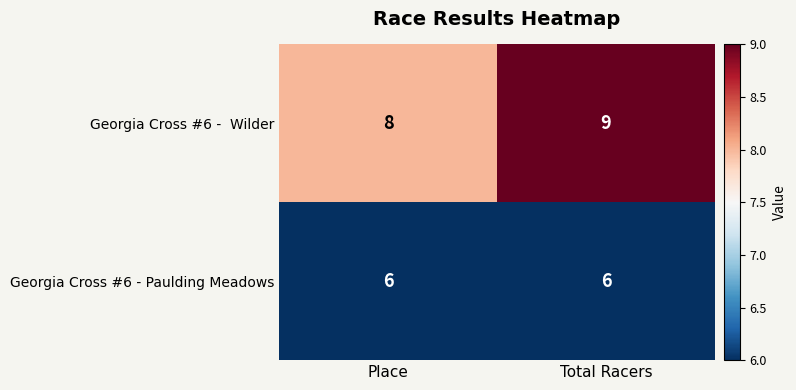

The Georgia Cross #6 - Paulding Meadows series shows 2 at Place. True or false?

False